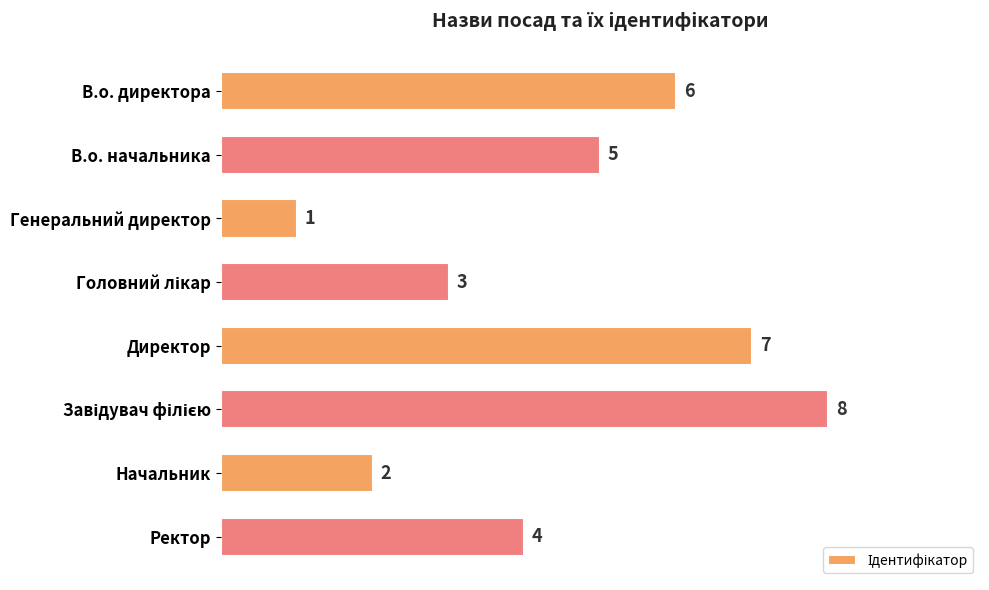

What is the label of the 8th bar from the bottom?

В.о. директора